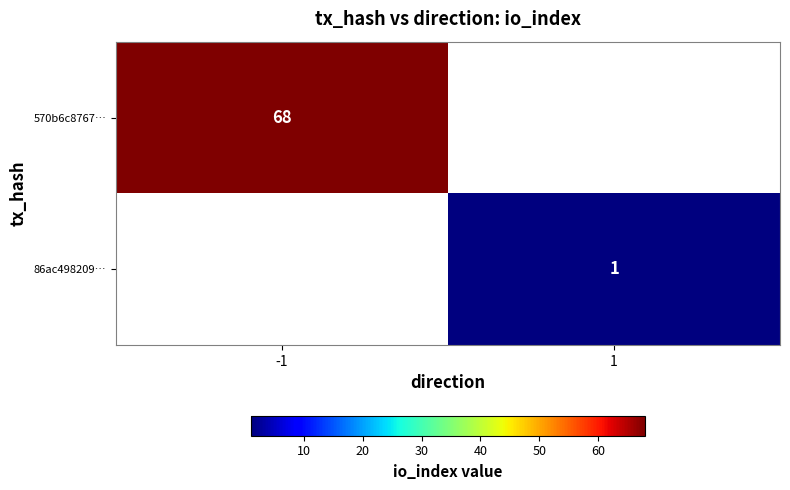

True or false: 86ac498209… has a value of 1 at 1.

True